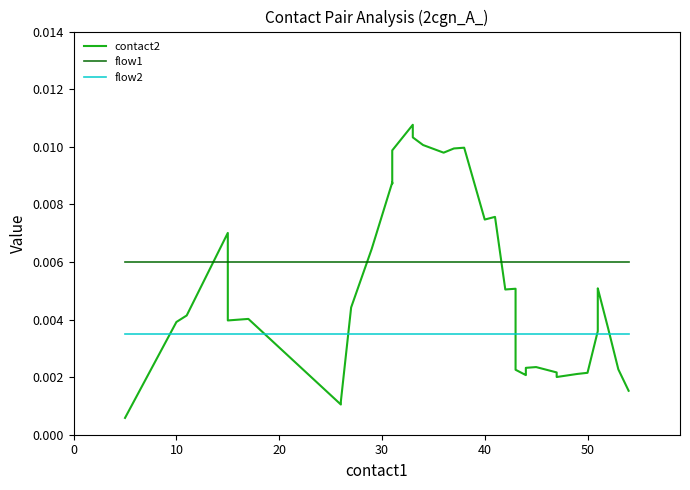

Rank the series by their average value, from highest to lowest.

flow1, contact2, flow2